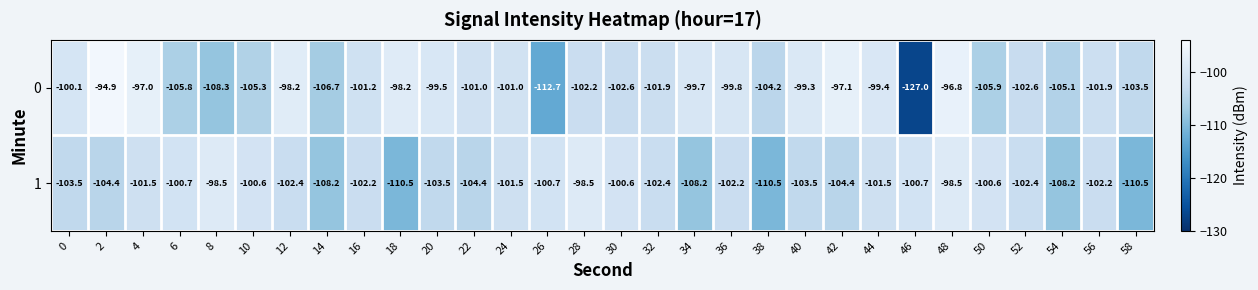

List the series in order of their peak value, highest first.

0, 1